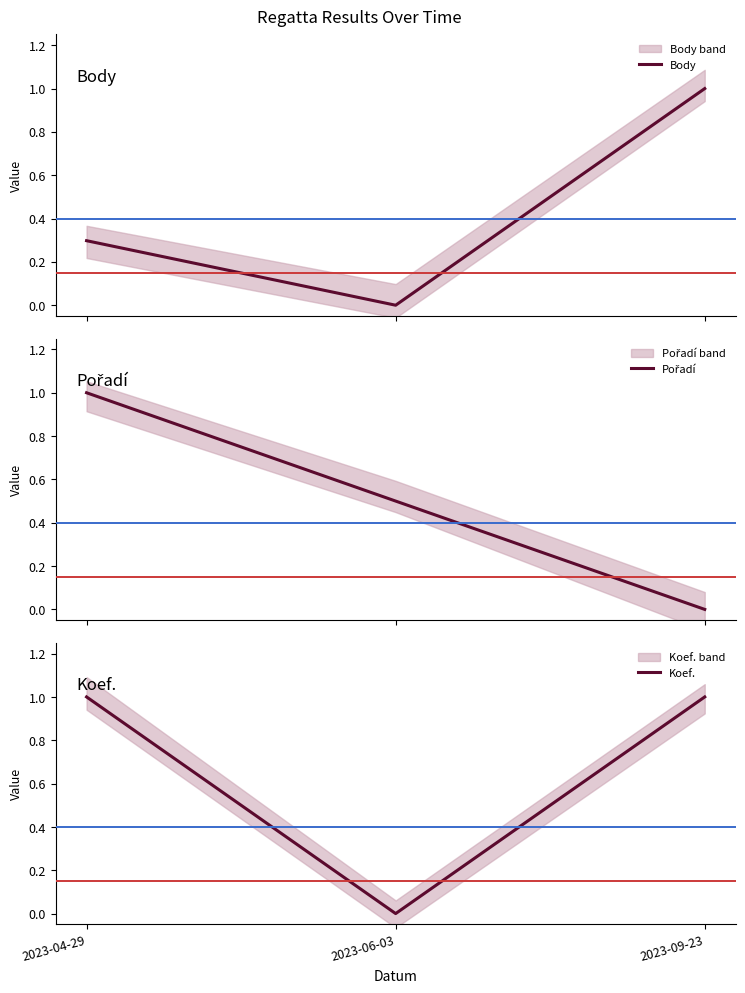

What is the difference between the maximum and minimum values in the Body series?

1.0